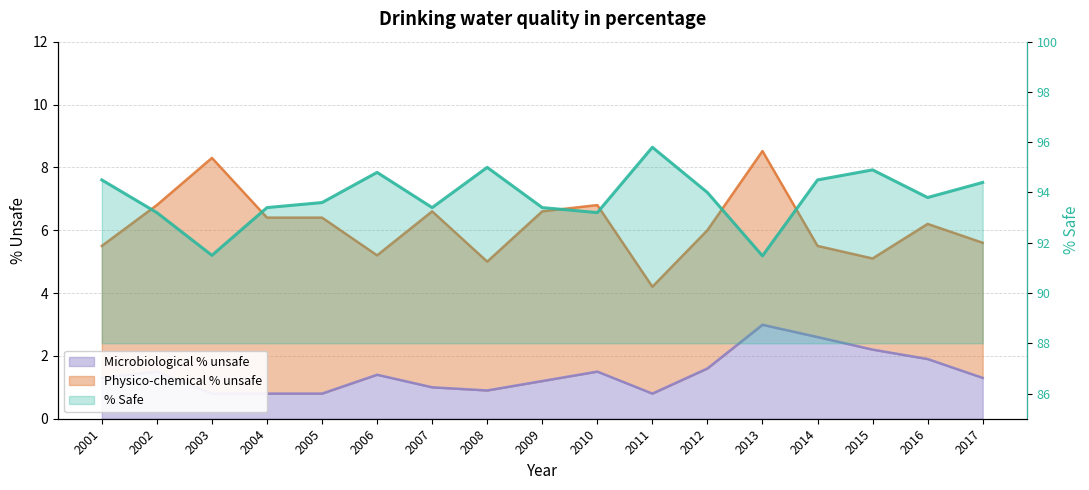

Count the number of categories in the chart.

17